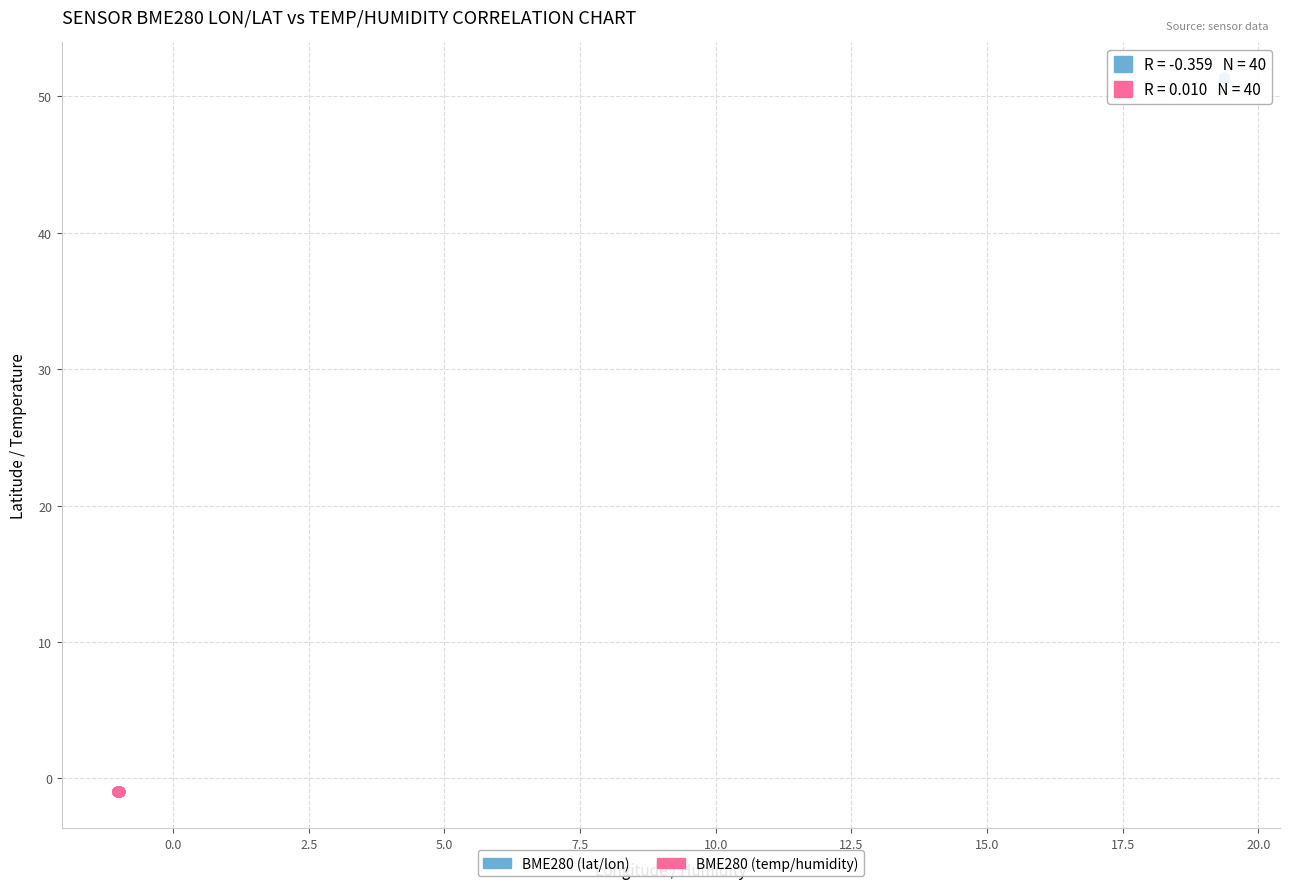

Which series reaches the minimum Y coordinate?

BME280 (temp/humidity)